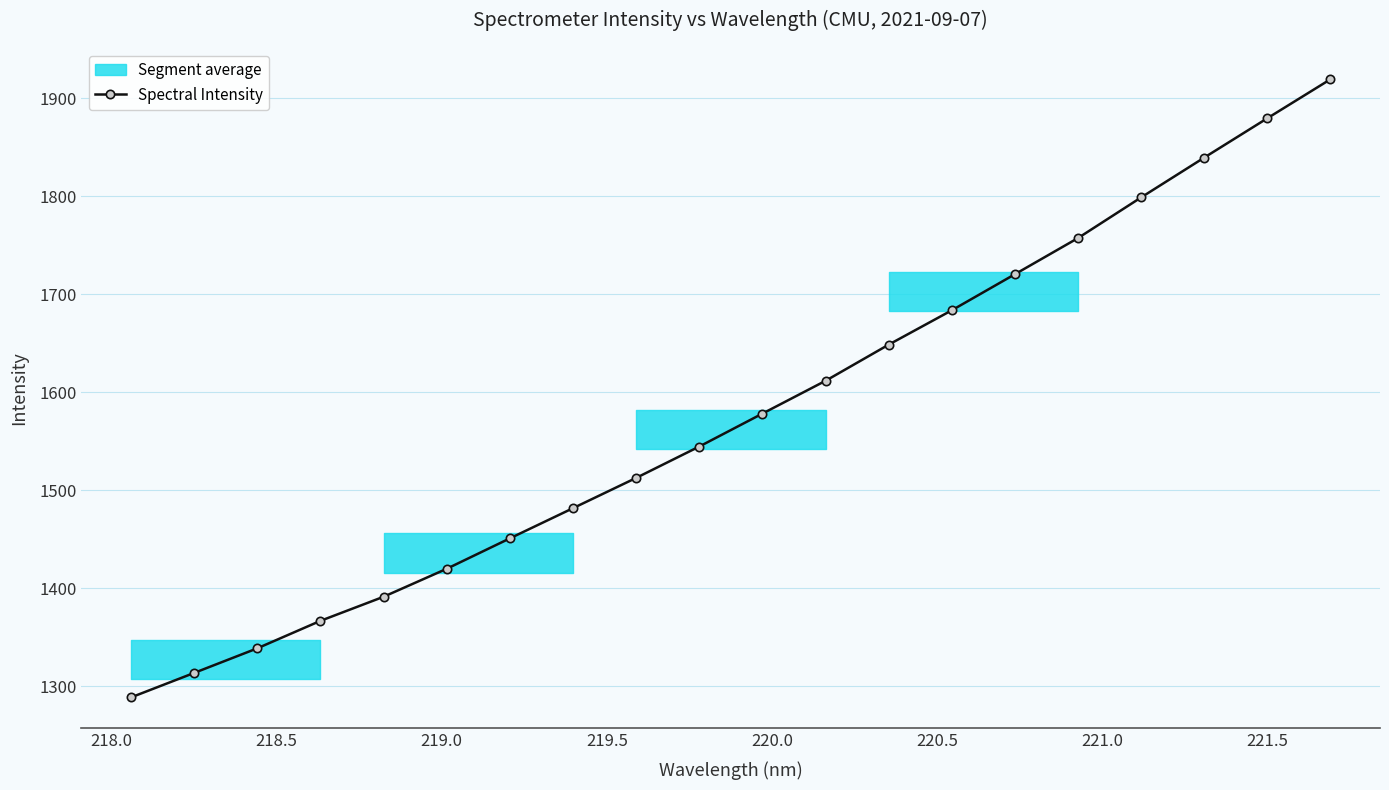

What is the maximum value for Spectral Intensity?

1919.5